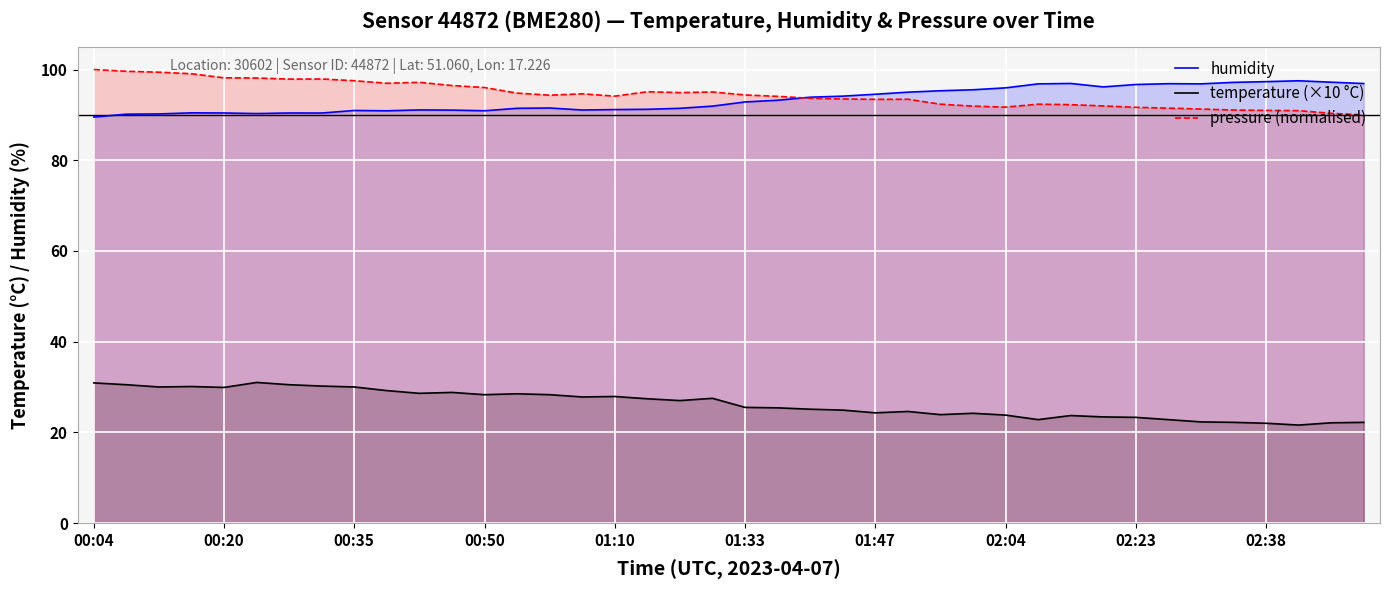

Which series has the largest total across all categories?

pressure (normalised)